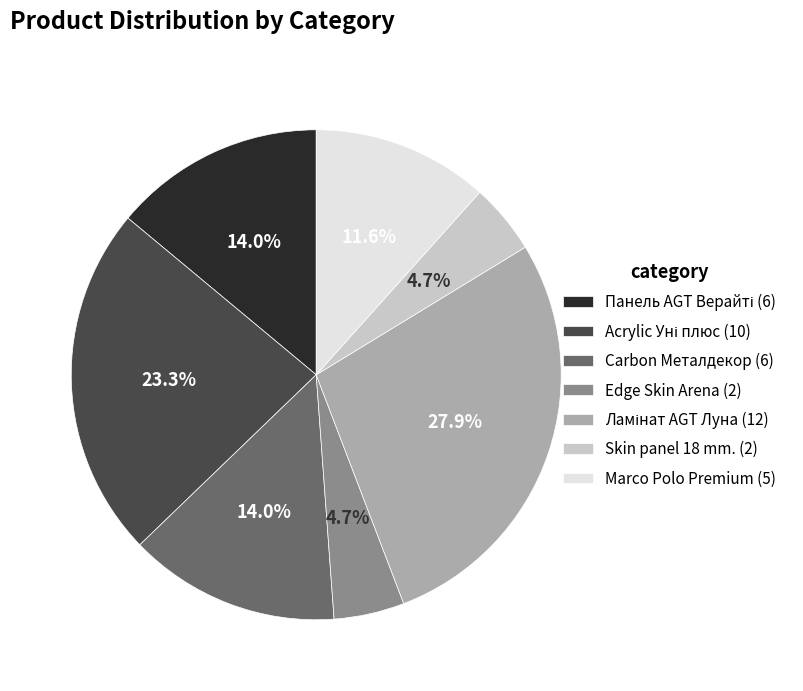

Is there any slice that represents more than half of the pie?

No